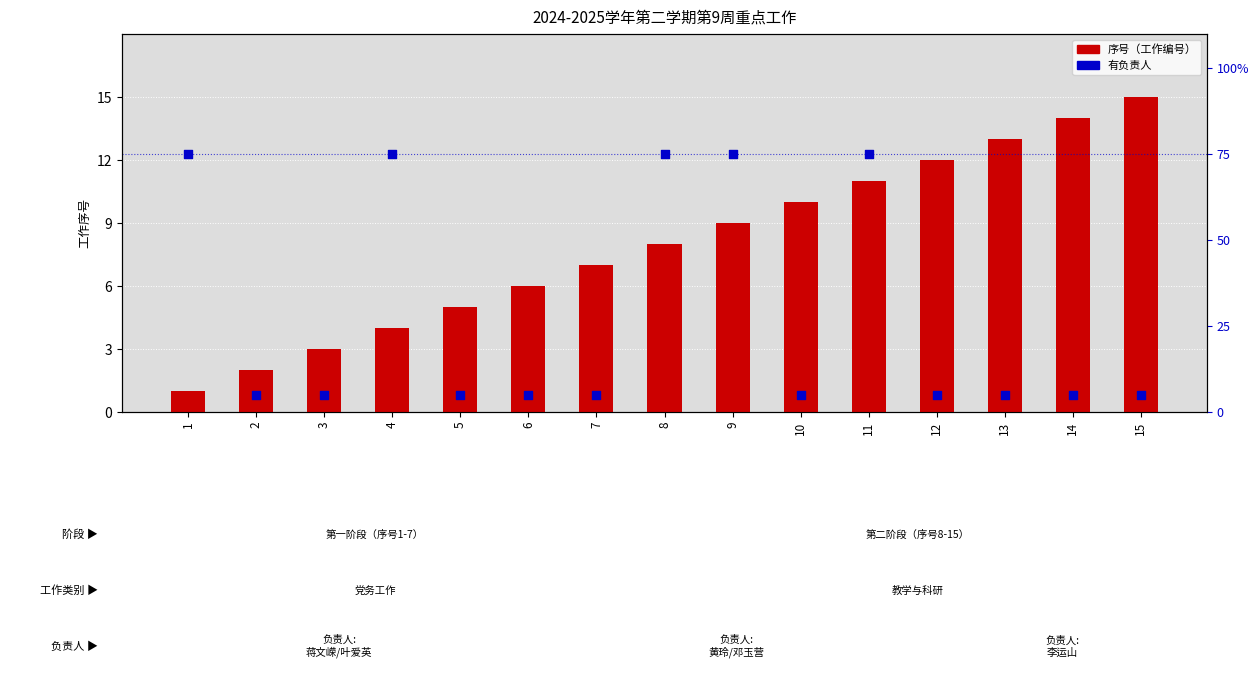

What is the total value across all series at 3?

8